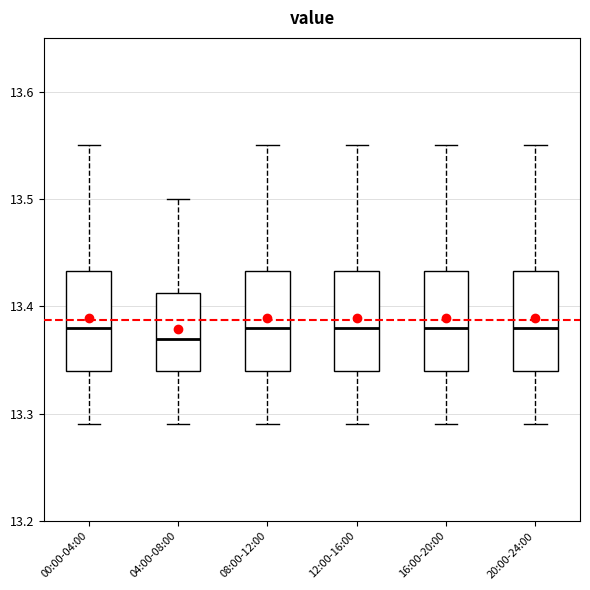

Reading left to right, transcribe this box plot: for each box, give where its median line is, the range the box spans, and where its two whiskers end, as read against the y-axis. The values are not printed on the chart, so give them approximately, as read against the axis.

00:00-04:00: median 13.38, box 13.34 to 13.43, whiskers 13.29 to 13.55
04:00-08:00: median 13.37, box 13.34 to 13.41, whiskers 13.29 to 13.50
08:00-12:00: median 13.38, box 13.34 to 13.43, whiskers 13.29 to 13.55
12:00-16:00: median 13.38, box 13.34 to 13.43, whiskers 13.29 to 13.55
16:00-20:00: median 13.38, box 13.34 to 13.43, whiskers 13.29 to 13.55
20:00-24:00: median 13.38, box 13.34 to 13.43, whiskers 13.29 to 13.55